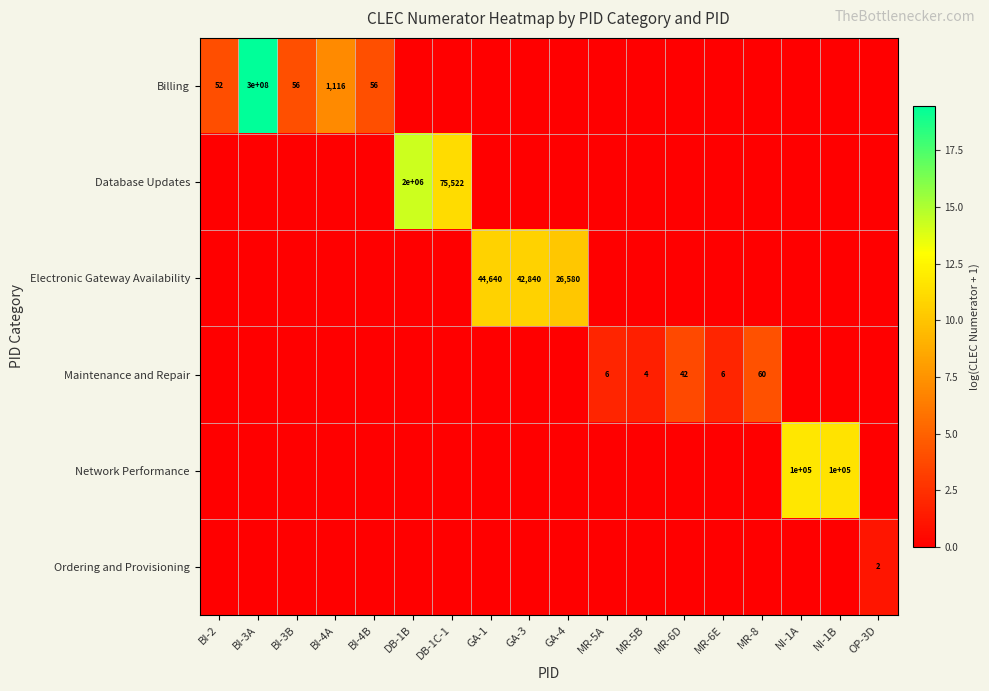

True or false: Billing has a value of 39 at BI-4B.

False